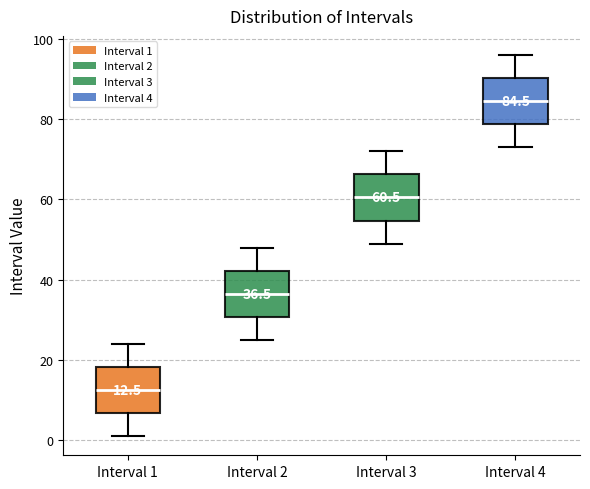

Which box has the highest median line?

Interval 4